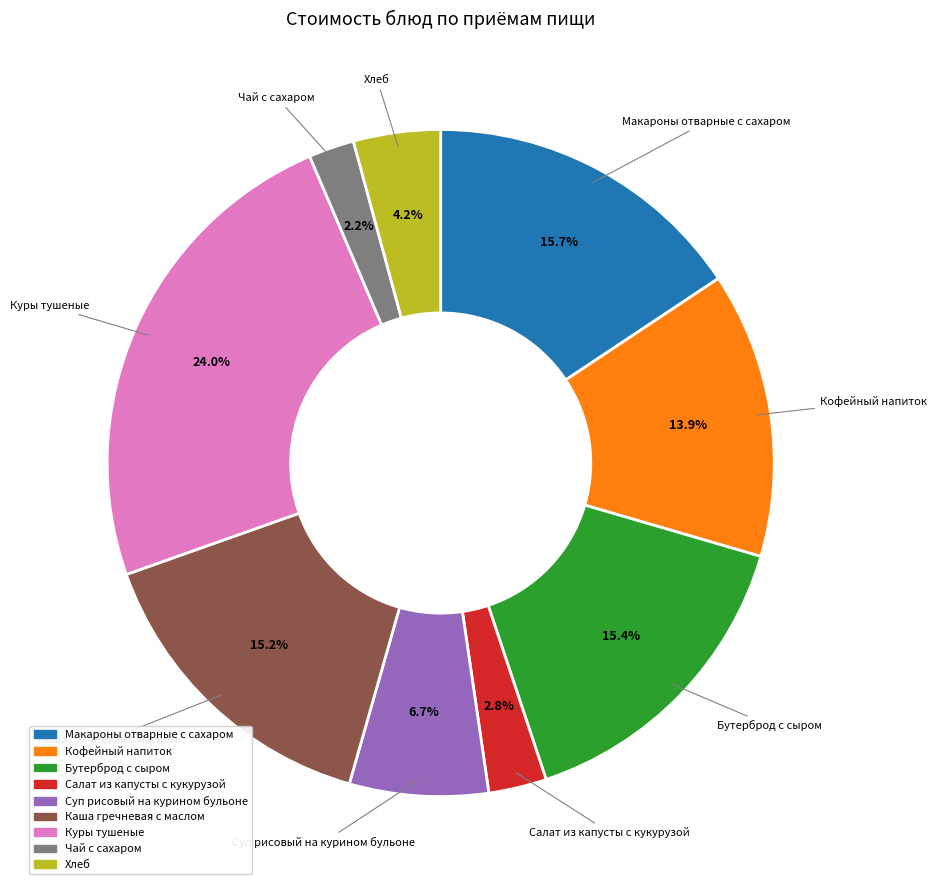

To the nearest percent, what is the average slice percentage?

11%